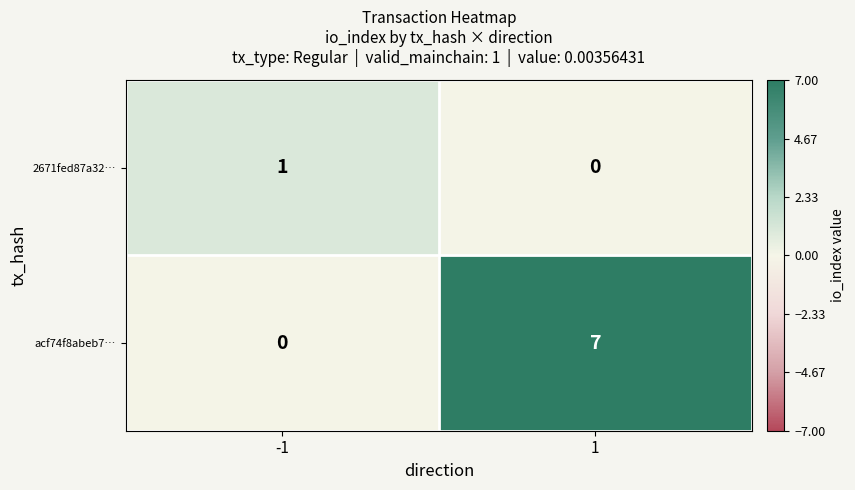

The value of acf74f8abeb7… at -1 is 0. True or false?

True